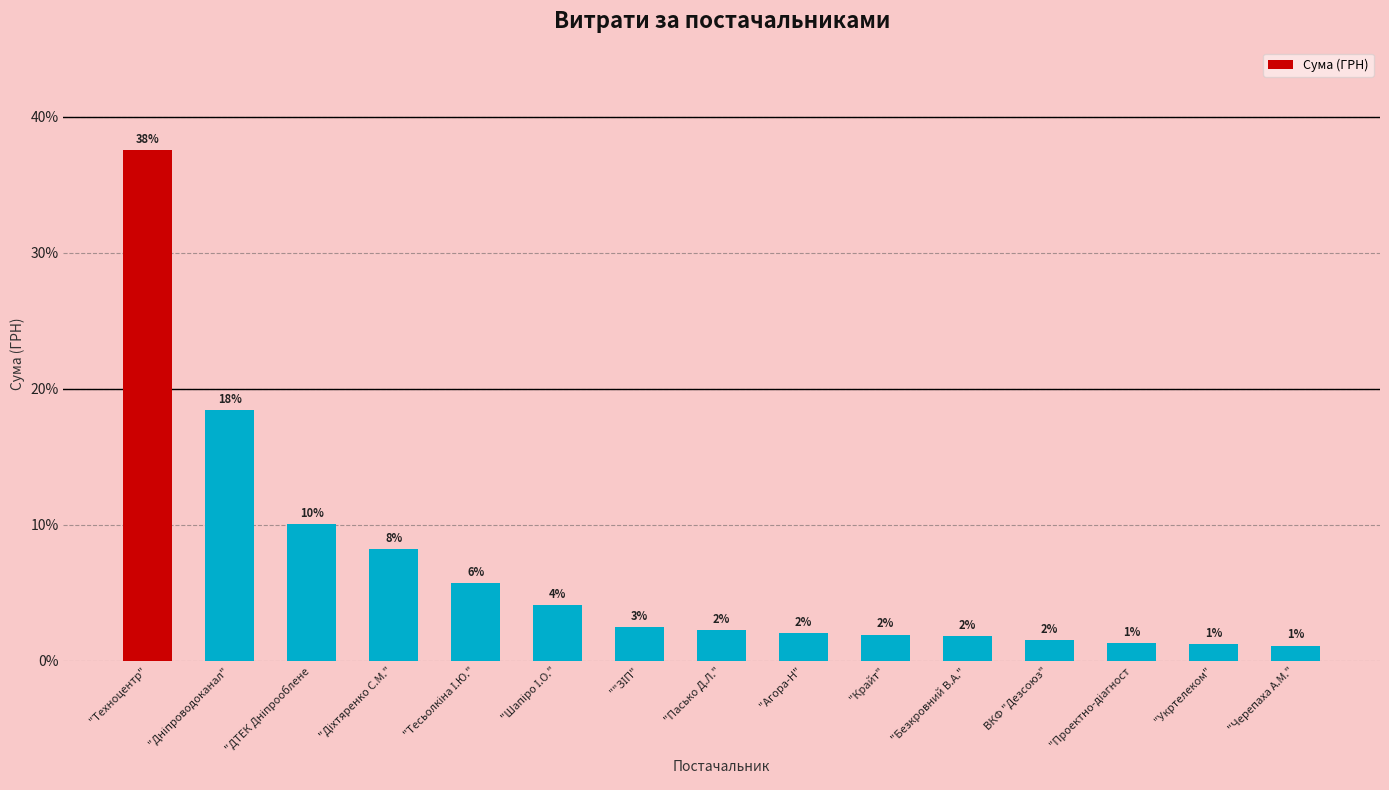

Rank the categories by value from highest to lowest.

"Техноцентр", "Дніпроводоканал", "ДТЕК Дніпрооблене, "Діхтяренко С.М.", "Тесьолкіна І.Ю.", "Шапіро І.О.", ""ЗІП", "Пасько Д.Л.", "Агора-Н", "Крайт", "Безкровний В.А.", ВКФ "Дезсоюз", "Проектно-діагност, "Укртелеком", "Черепаха А.М."